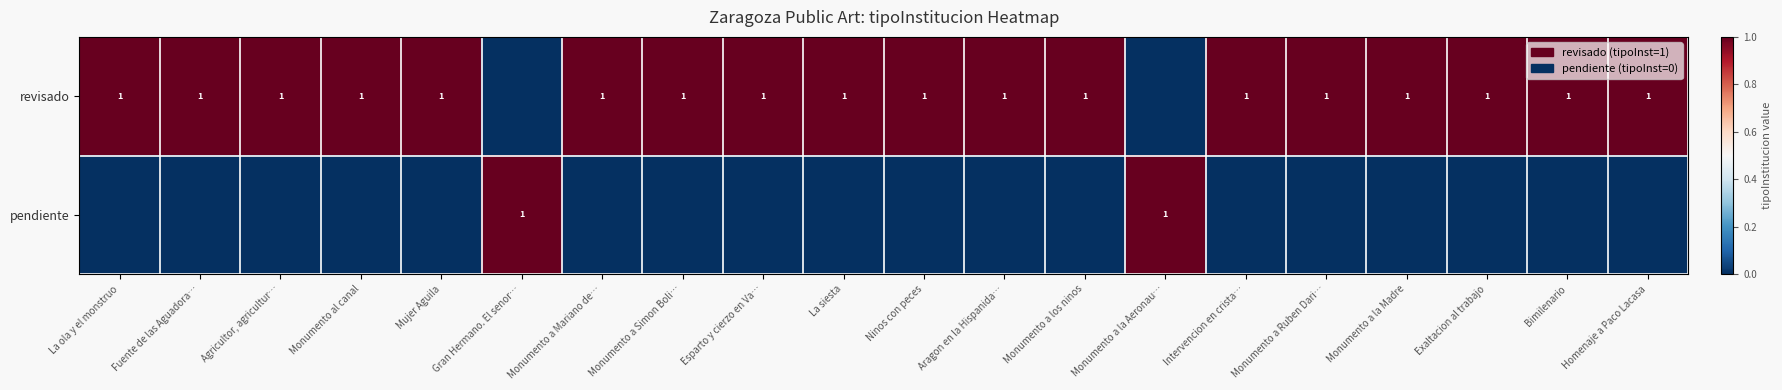

The value of revisado at Monumento a los ninos is 2. True or false?

False